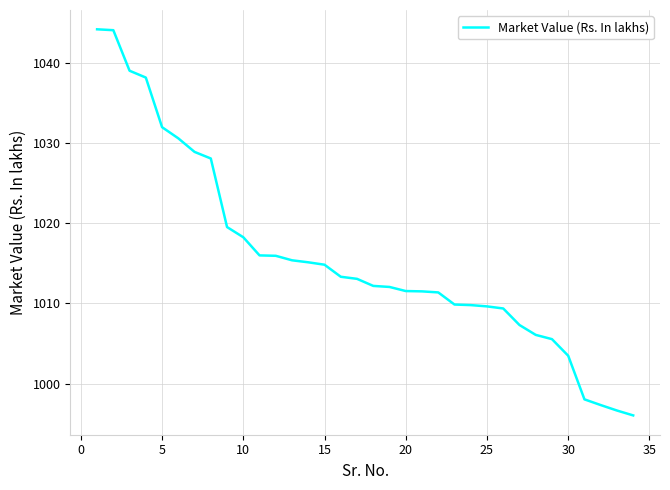

What is the smallest value displayed?

996.1